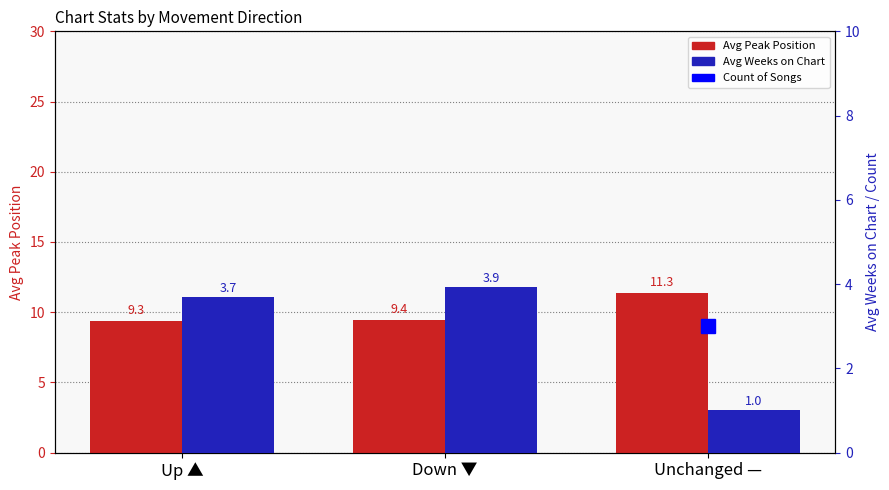

How many groups of bars are there?

3